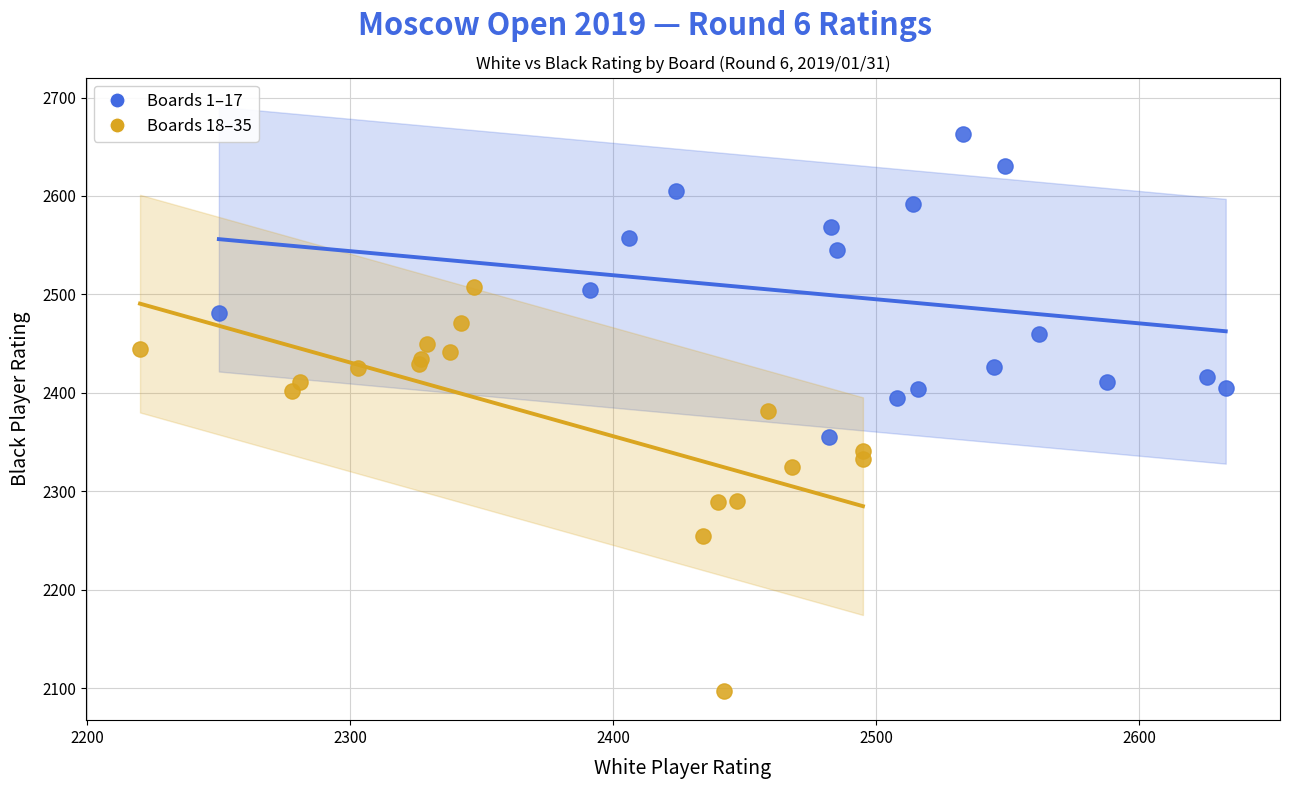

Which series contains the highest Y value?

Boards 1–17